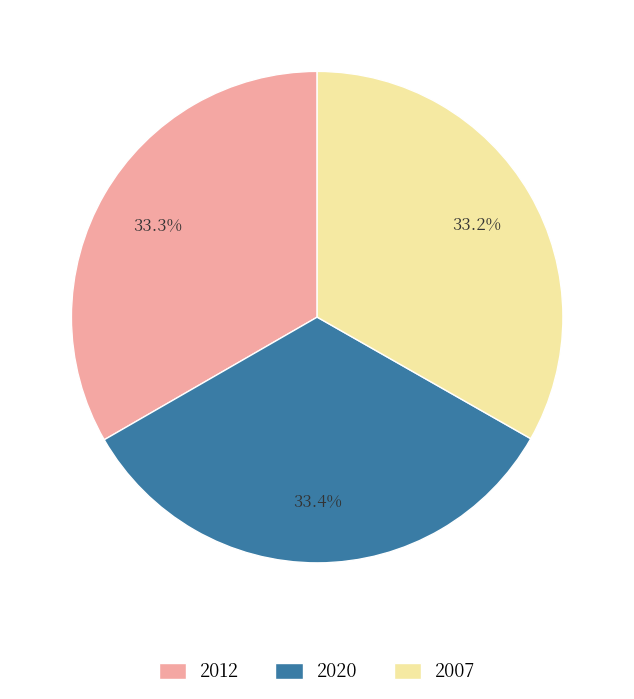

What is the ratio of the value at 2007 to the value at 2020?

1.0